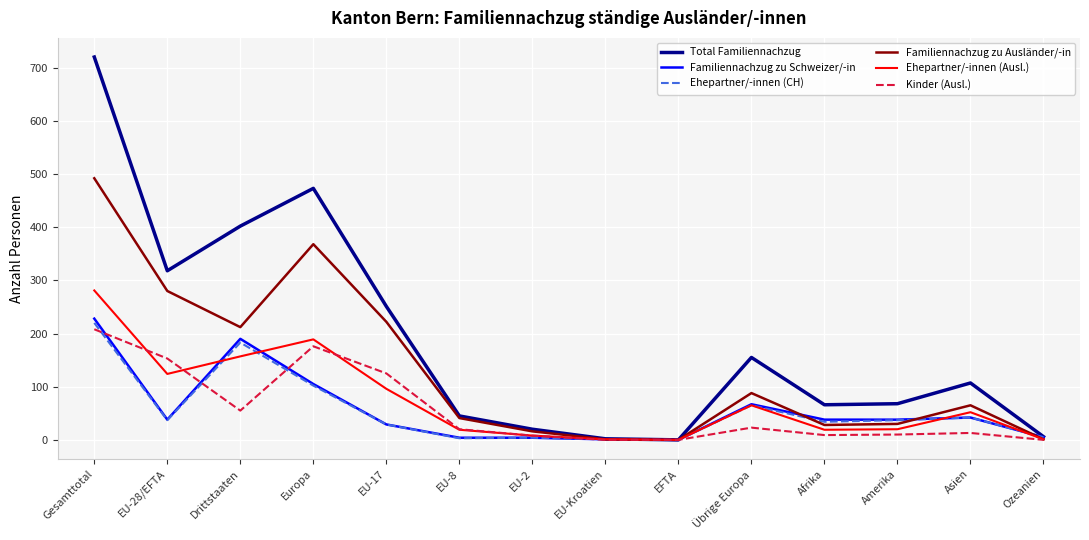

Which series changed the most between Europa and Asien?

Total Familiennachzug